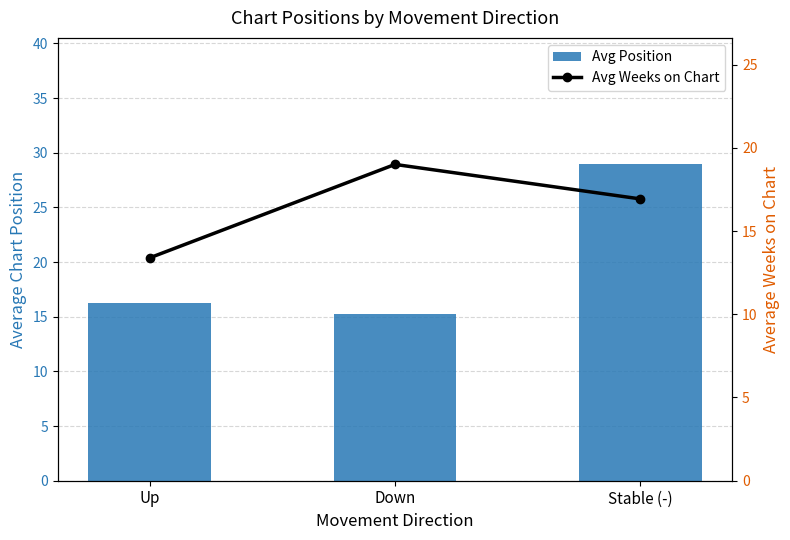

List the series in order of their overall mean, lowest first.

Avg Weeks on Chart, Avg Position